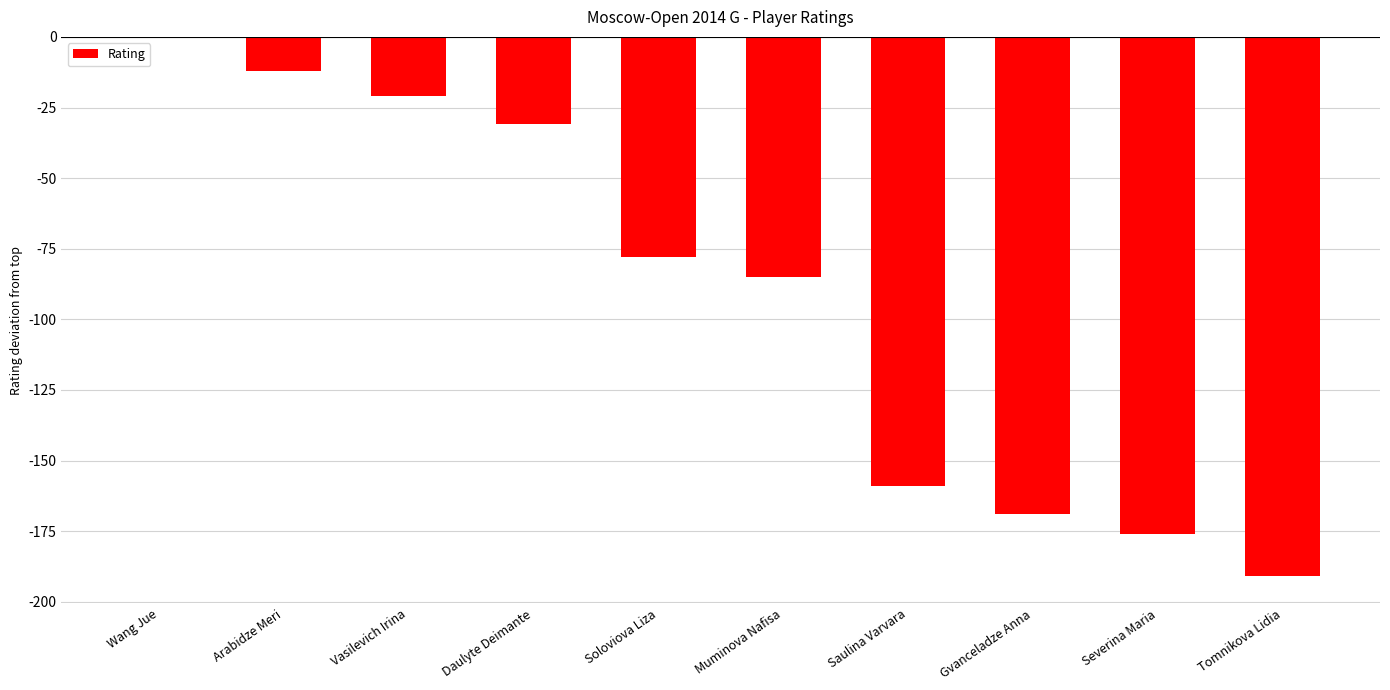

At which label is the value closest to -95?

Muminova Nafisa